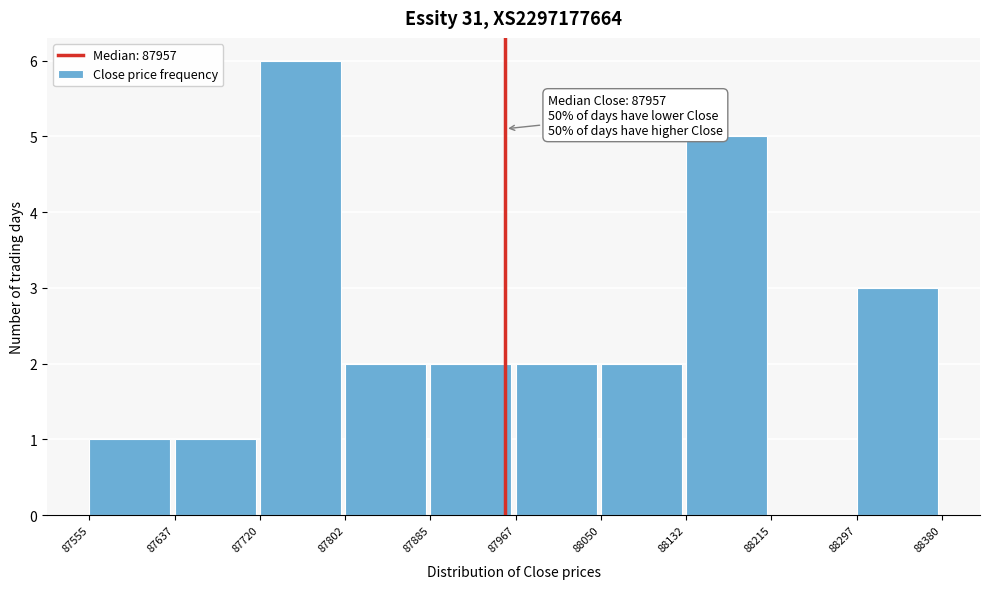

Over which range of the x-axis is the bar tallest?

87720 to 87802